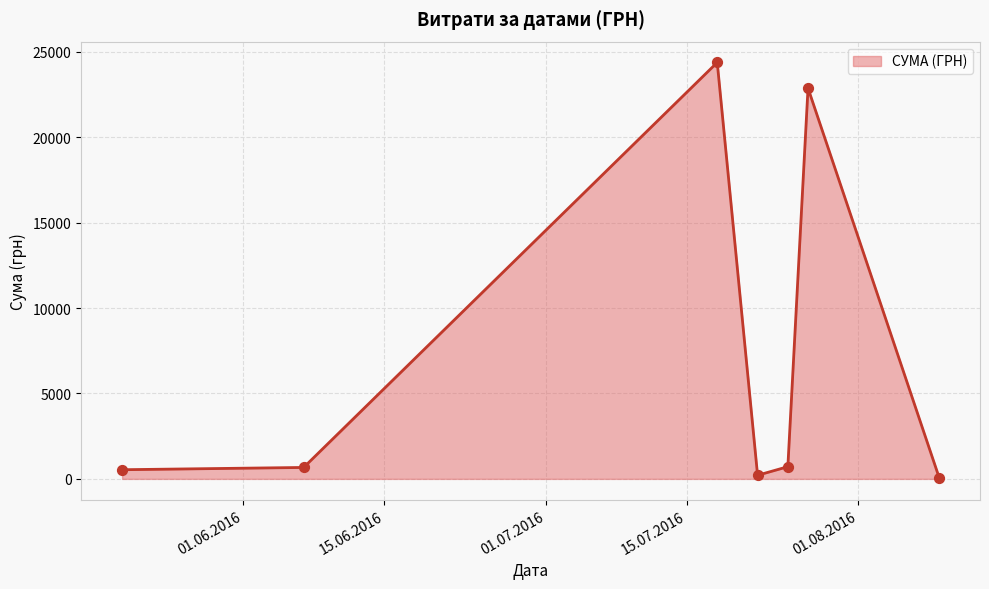

What is the difference between the maximum and second lowest values?

24156.4